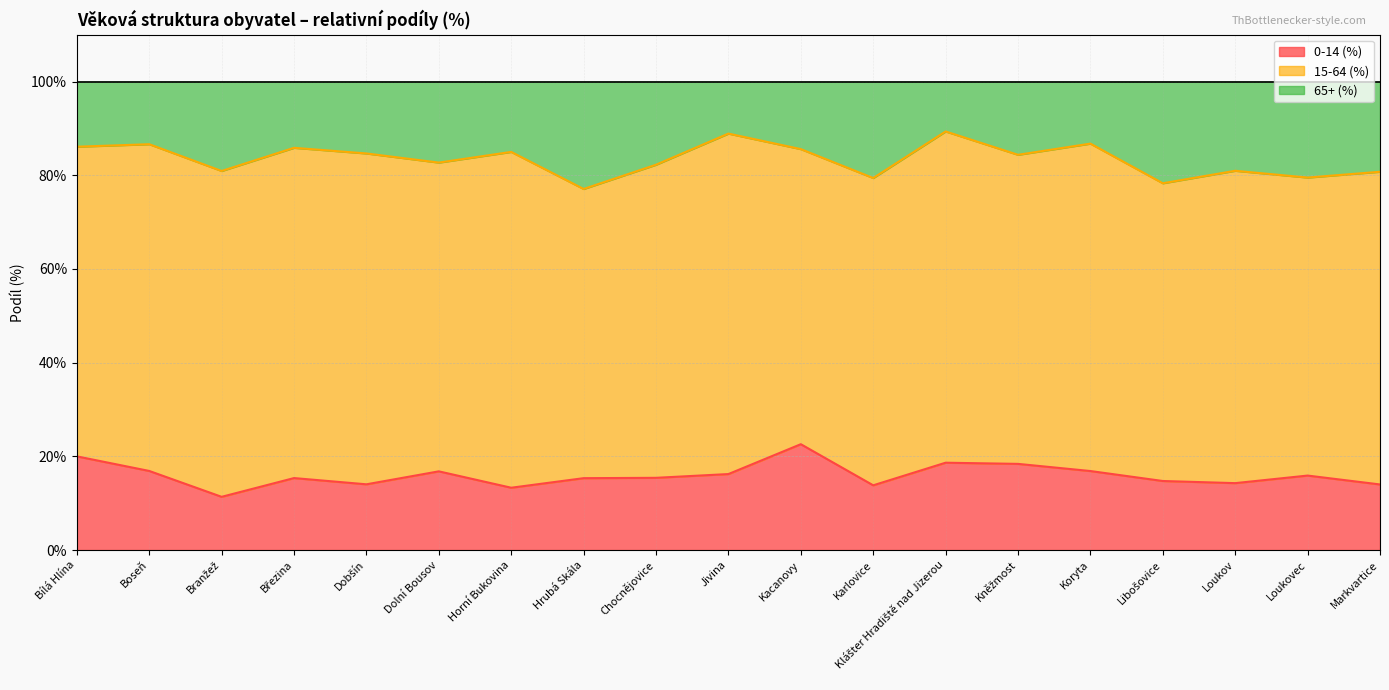

Which category has the lowest value across all series?

Branžež